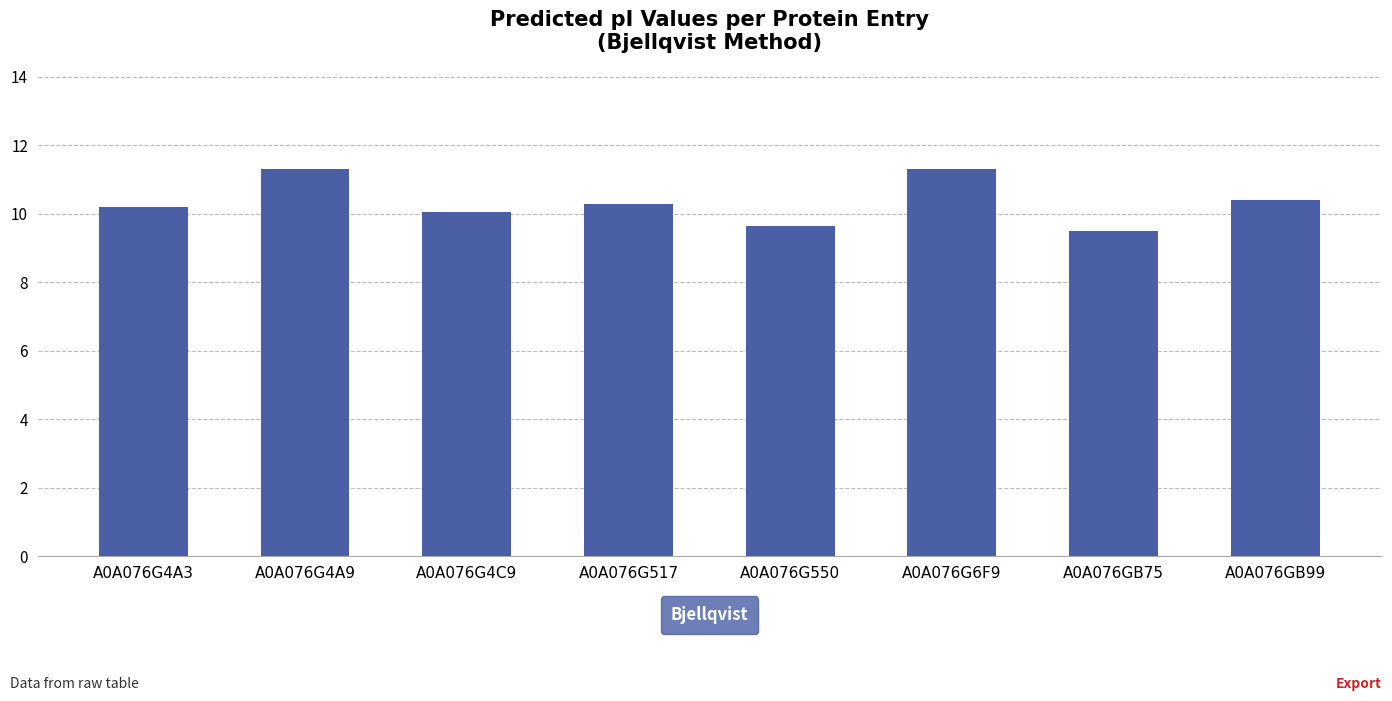

What value does the data have at A0A076G6F9?

11.3